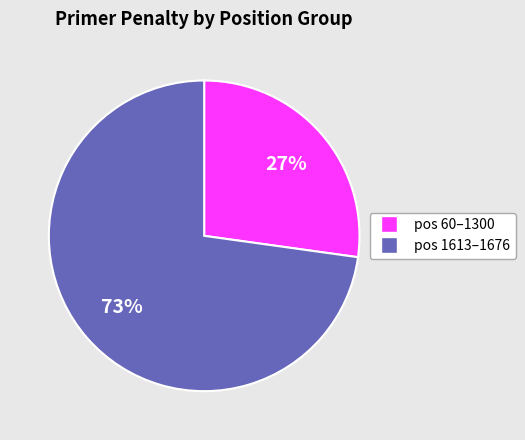

Does any single category account for the majority?

Yes